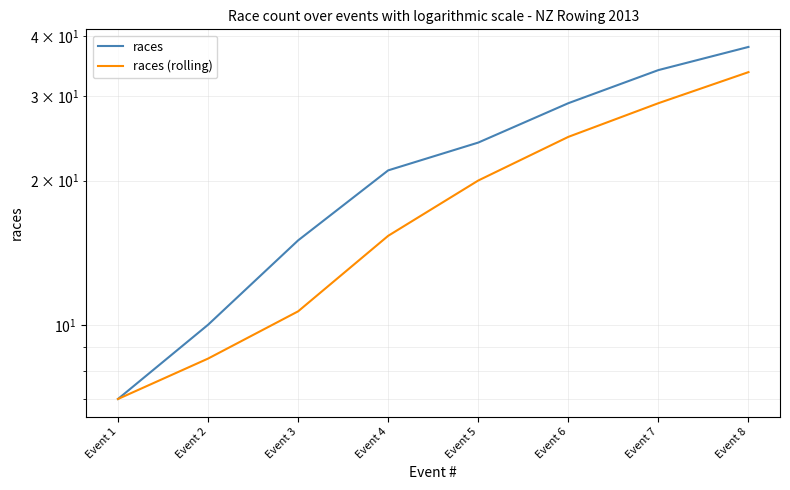

Which series has the largest range (max minus min)?

races